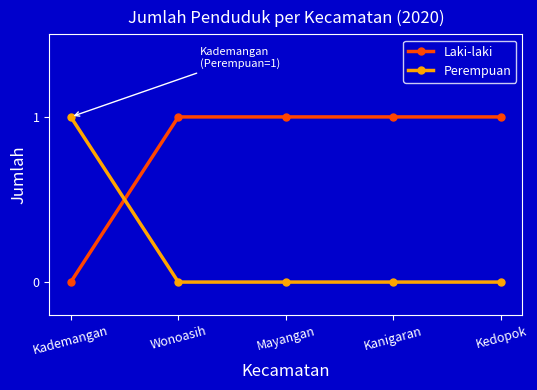

Is it true that Laki-laki equals 1 at Mayangan?

True